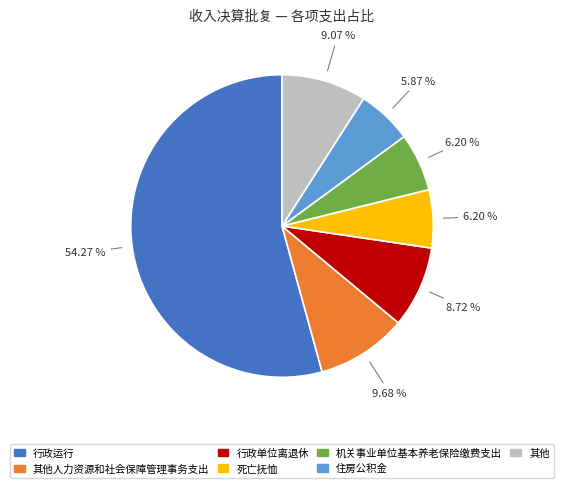

Is there a majority slice in this chart?

Yes